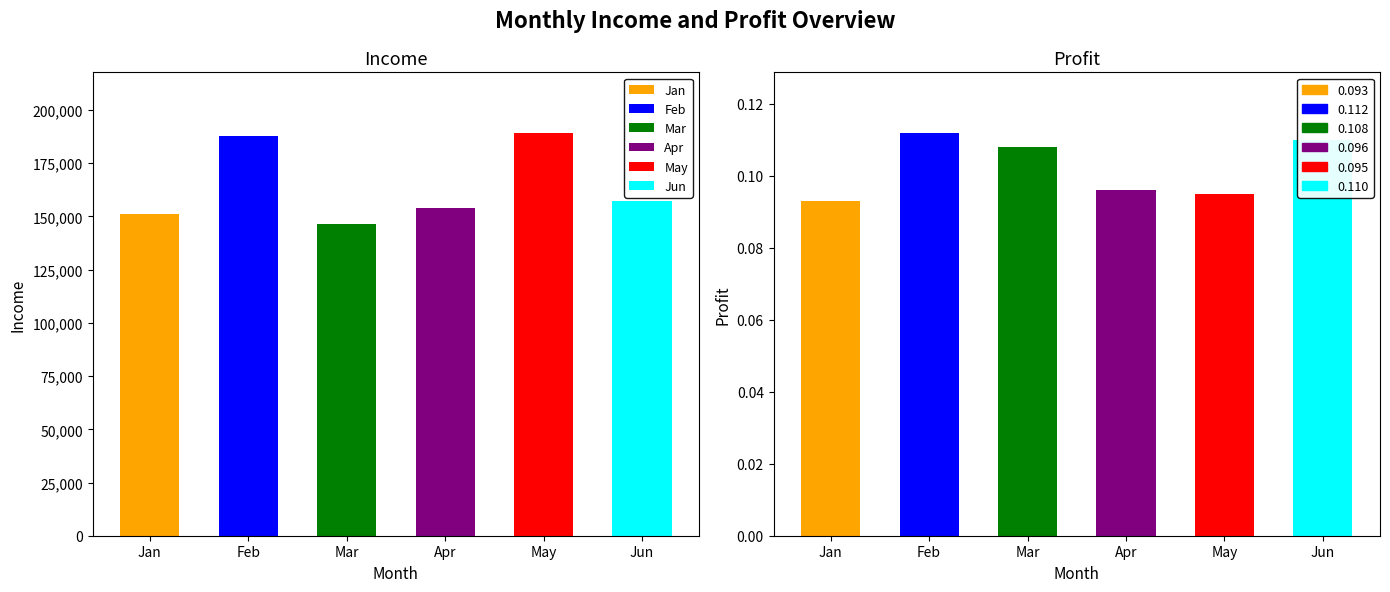

Are the bars grouped side by side (vs. stacked)?

Yes